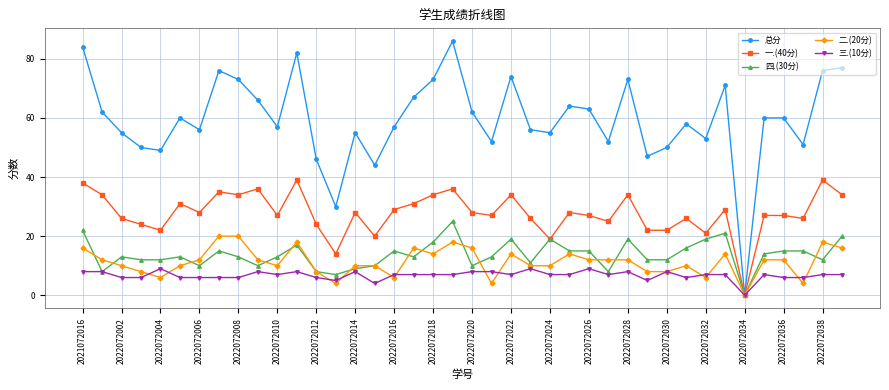

Reading left to right, extract all data points from this chart.

总分: 84	62	55	50	49	60	56	76	73	66	57	82	46	30	55	44	57	67	73	86	62	52	74	56	55	64	63	52	73	47	50	58	53	71	0	60	60	51	76	77
一.(40分): 38	34	26	24	22	31	28	35	34	36	27	39	24	14	28	20	29	31	34	36	28	27	34	26	19	28	27	25	34	22	22	26	21	29	0	27	27	26	39	34
四.(30分): 22	8	13	12	12	13	10	15	13	10	13	17	8	7	9	10	15	13	18	25	10	13	19	11	19	15	15	8	19	12	12	16	19	21	0	14	15	15	12	20
二.(20分): 16	12	10	8	6	10	12	20	20	12	10	18	8	4	10	10	6	16	14	18	16	4	14	10	10	14	12	12	12	8	8	10	6	14	0	12	12	4	18	16
三.(10分): 8	8	6	6	9	6	6	6	6	8	7	8	6	5	8	4	7	7	7	7	8	8	7	9	7	7	9	7	8	5	8	6	7	7	0	7	6	6	7	7